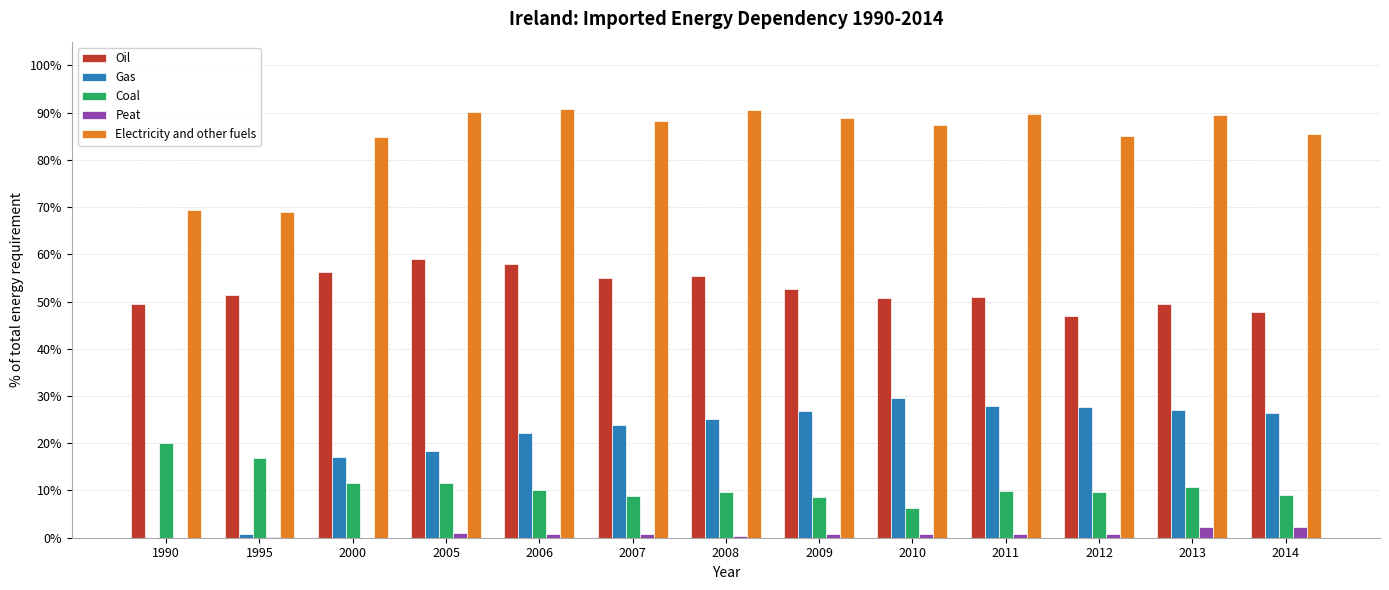

Rank the categories by Gas value from highest to lowest.

2010, 2011, 2012, 2013, 2009, 2014, 2008, 2007, 2006, 2005, 2000, 1995, 1990